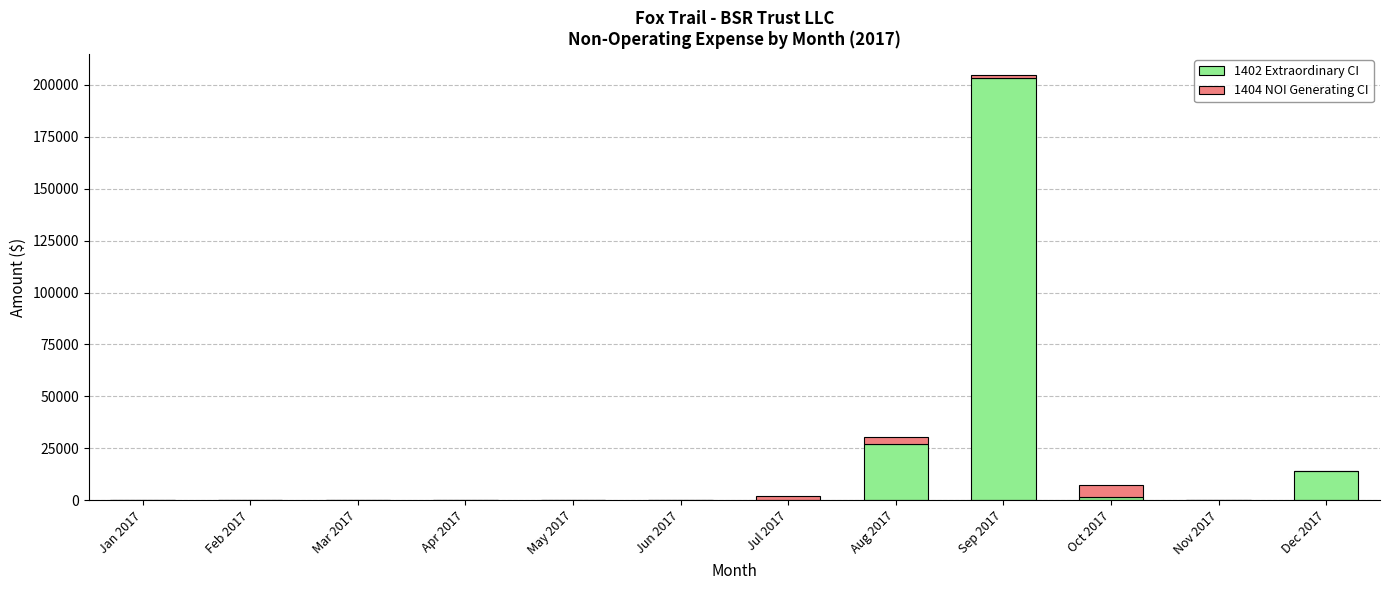

At which category is the sum across all series the highest?

Sep 2017